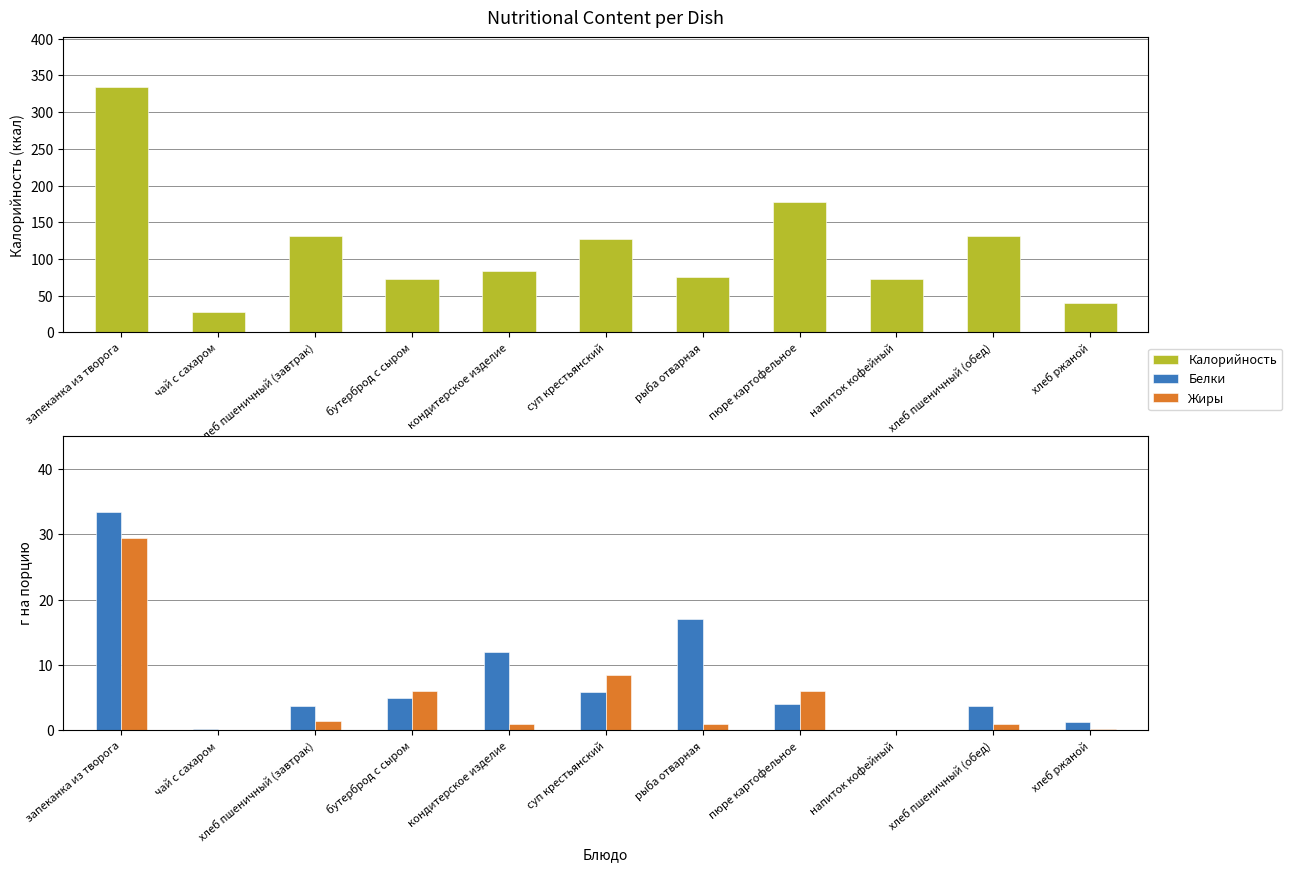

How many data points in Жиры are less than 1?

3